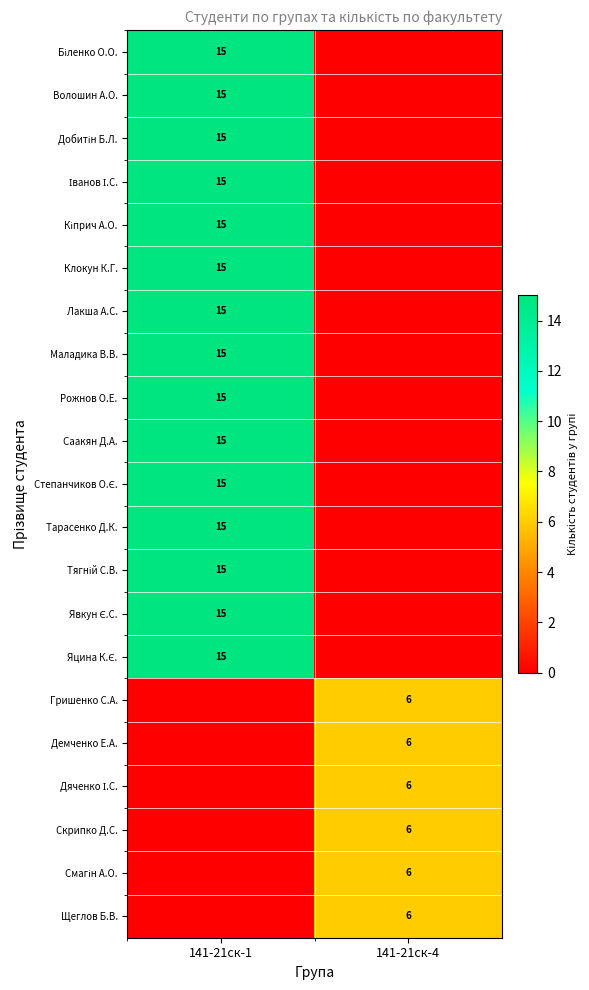

True or false: Клокун К.Г. has a value of 15 at 141-21ск-1.

True